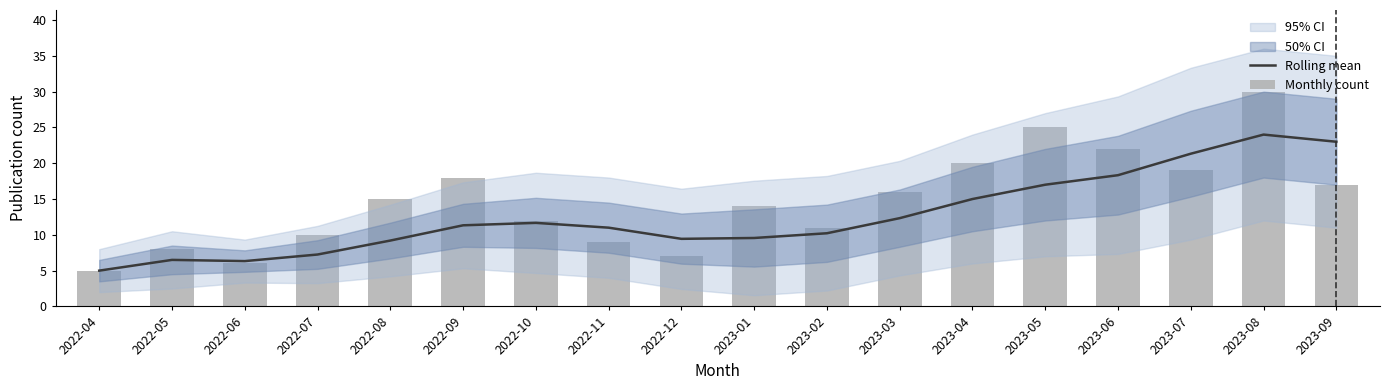

At which label does Monthly count reach its peak?

2023-08